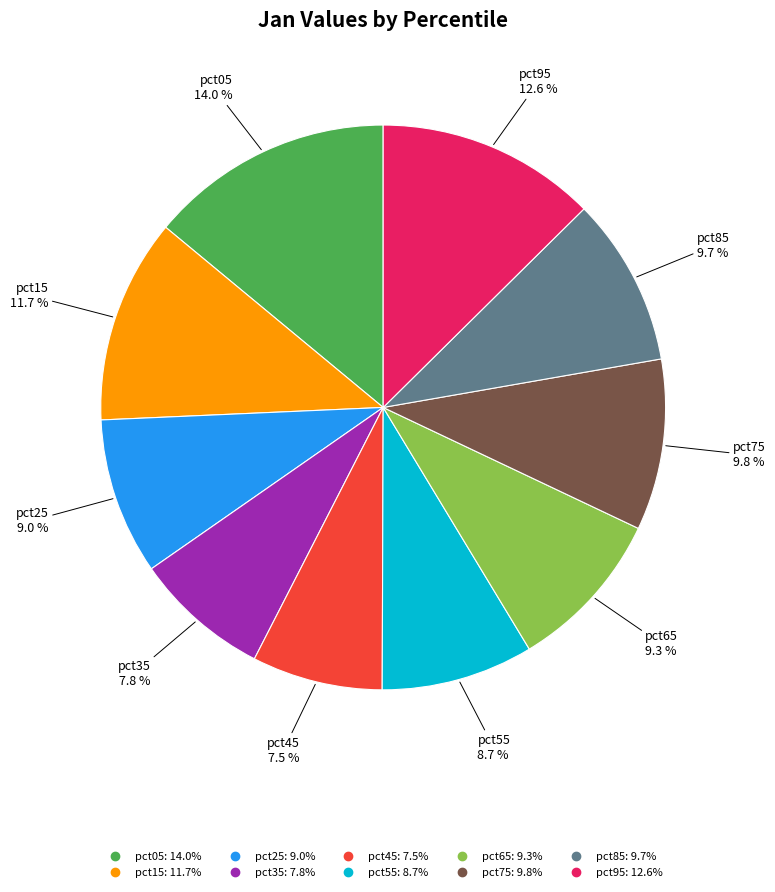

Which slice is the largest?

pct05